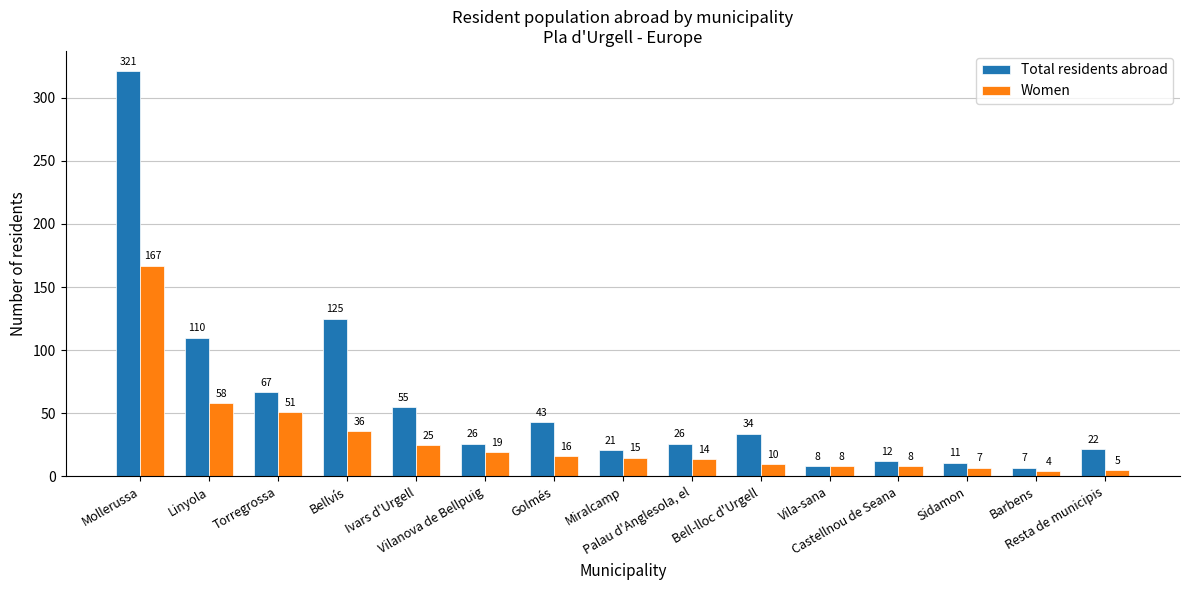

What position from the right is Golmés?

9